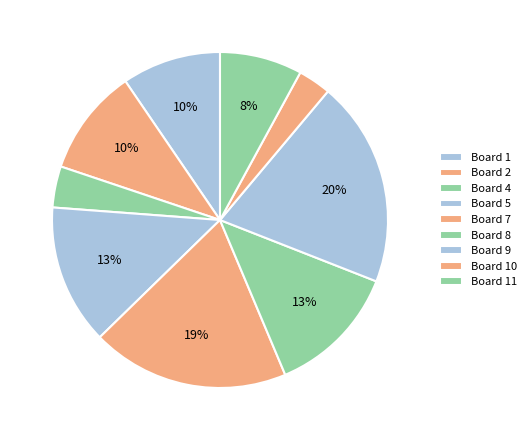

How many segments does this pie chart have?

9